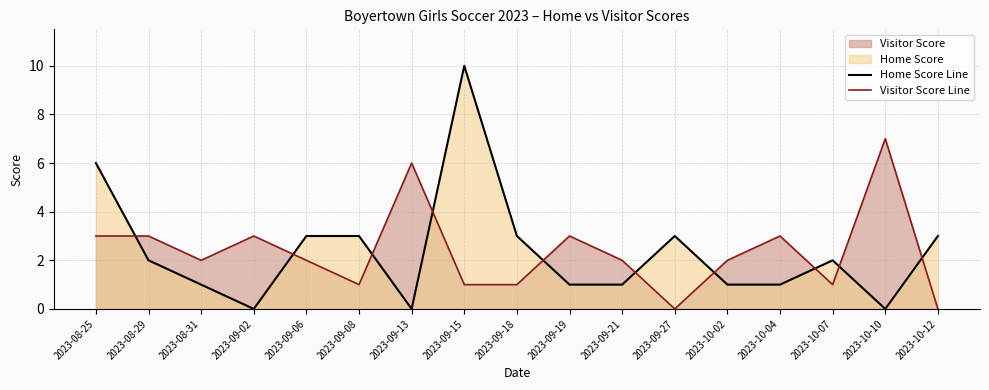

Is it true that Visitor Score Line equals 3 at 2023-08-29?

True